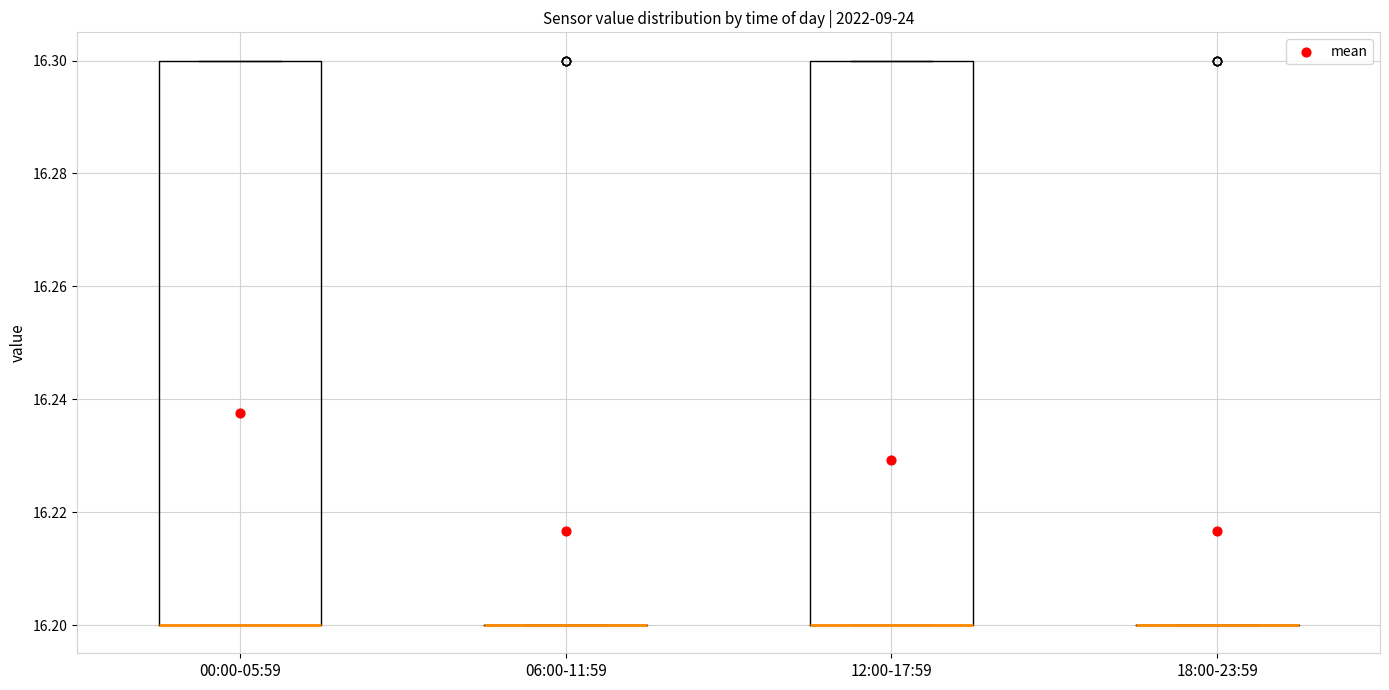

Reading left to right, transcribe this box plot: for each box, give where its median line is, the range the box spans, and where its two whiskers end, as read against the y-axis. The values are not printed on the chart, so give them approximately, as read against the axis.

00:00-05:59: median 16.2 (drawn on the box's lower edge), box 16.2 to 16.3, whiskers 16.2 to 16.3
06:00-11:59: box collapsed to a line at 16.2, whiskers 16.2 to 16.2
12:00-17:59: median 16.2 (drawn on the box's lower edge), box 16.2 to 16.3, whiskers 16.2 to 16.3
18:00-23:59: box collapsed to a line at 16.2, whiskers 16.2 to 16.2